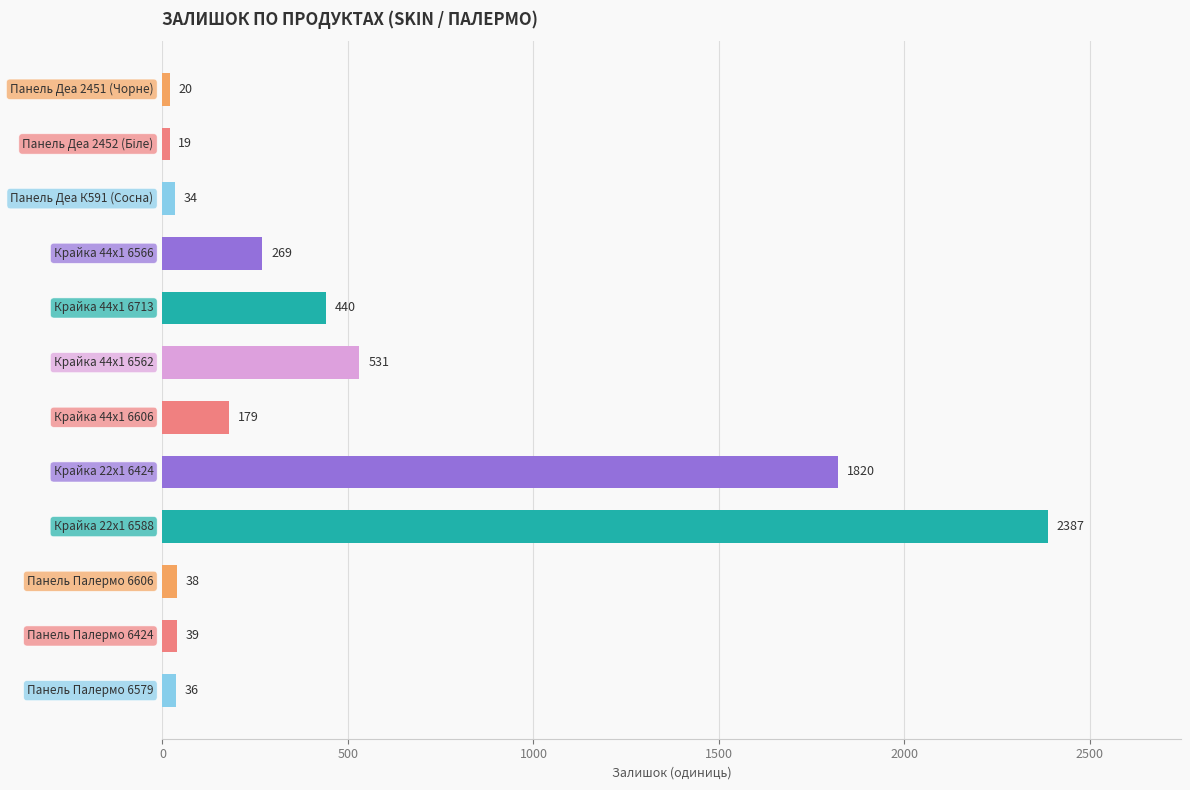

What is the value of the 2nd bar from the top?

19